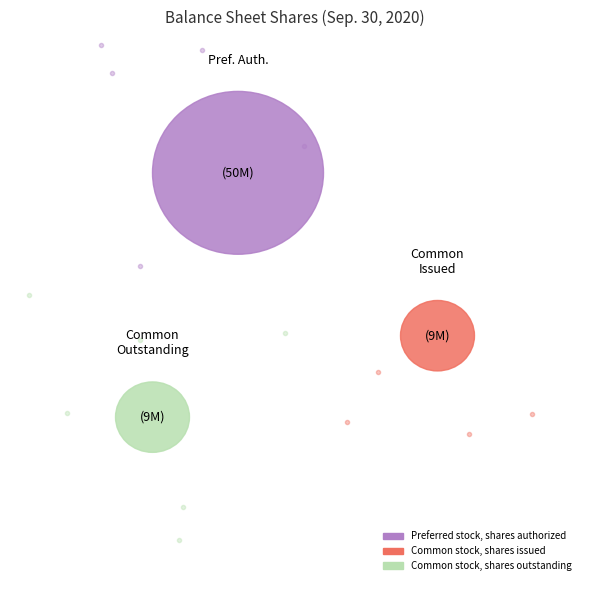

What percentage do Common stock, shares outstanding and Preferred stock, shares authorized together represent?

86.4%